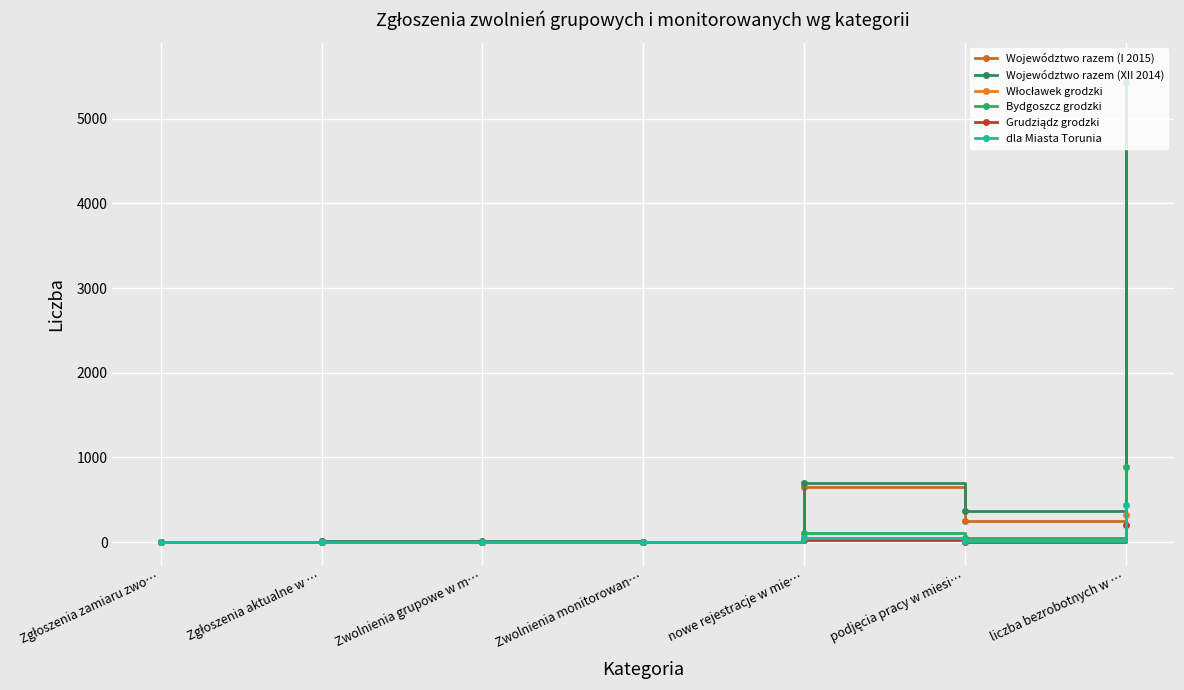

Where is the first local maximum for Województwo razem (XII 2014)?

Zgłoszenia aktualne w …